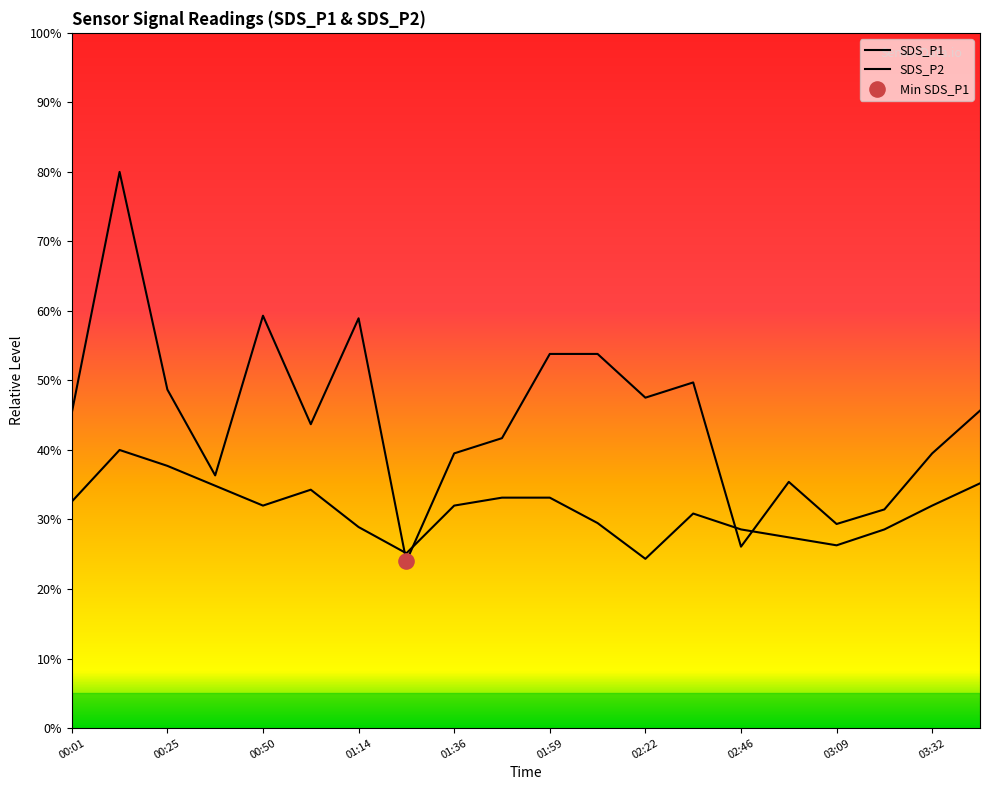

Is the value of SDS_P2 at 00:50 greater than the value of SDS_P1 at 01:59?

No